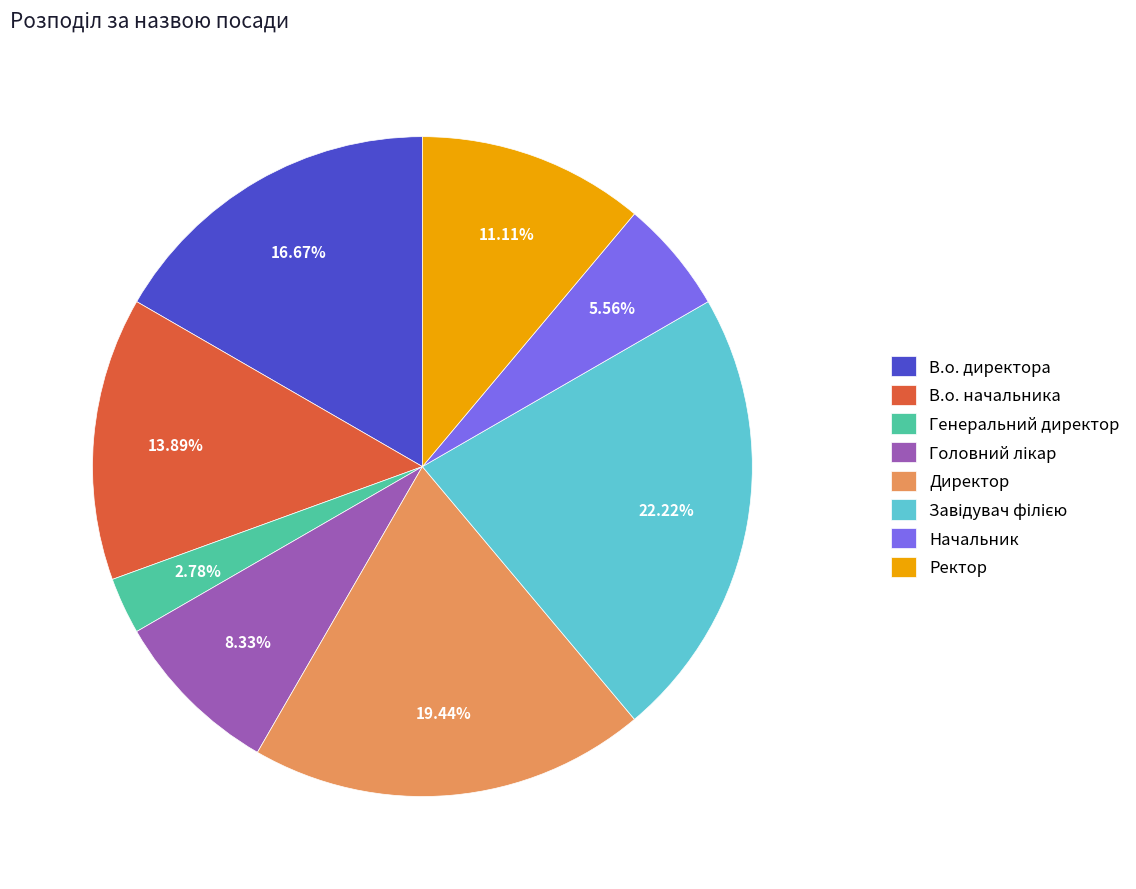

Is Начальник the majority of the pie?

No